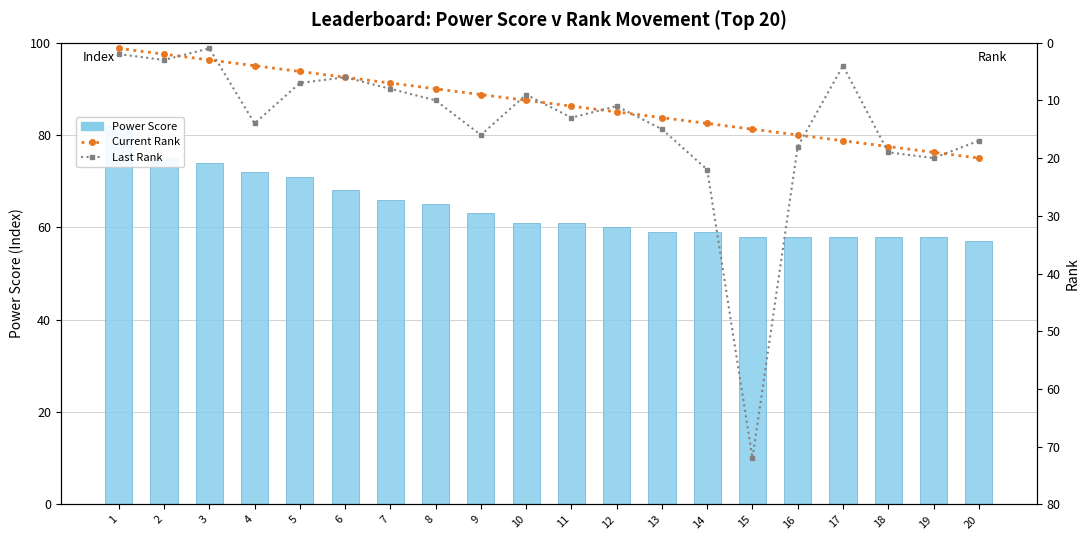

Are the bars horizontal?

No